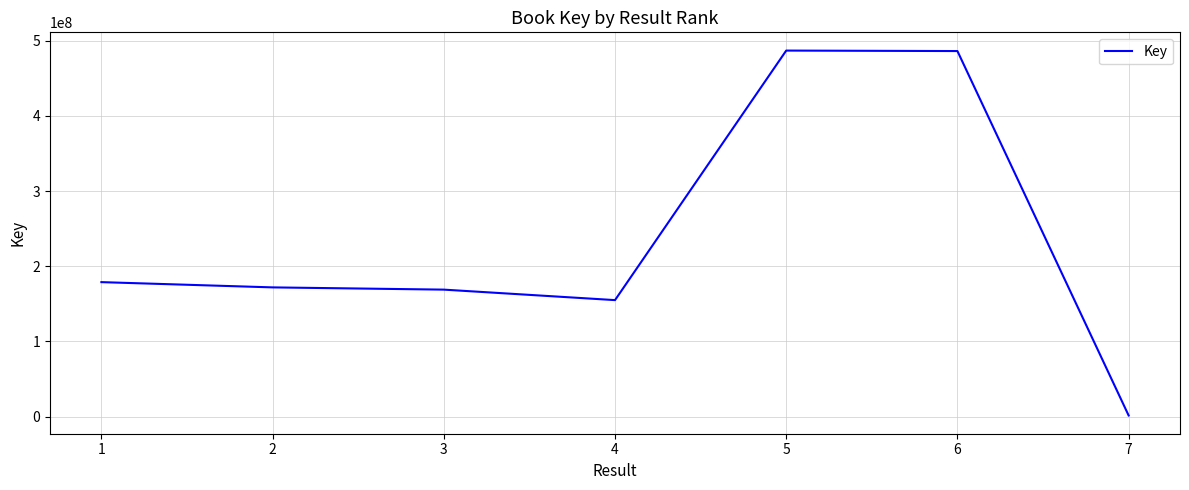

What is the change in value from 1 to 5?

+308090084